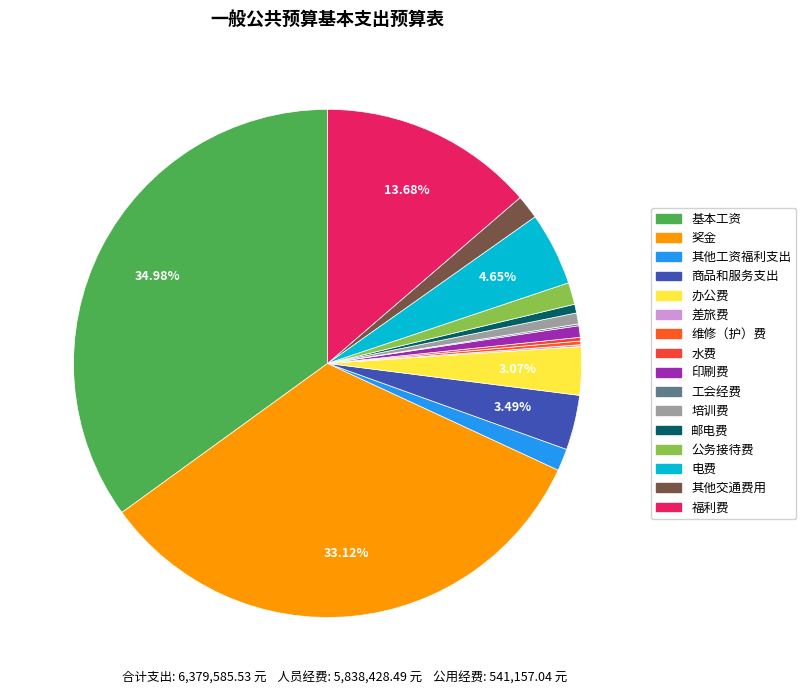

What percentage do 培训费 and 商品和服务支出 together represent?

4.2%